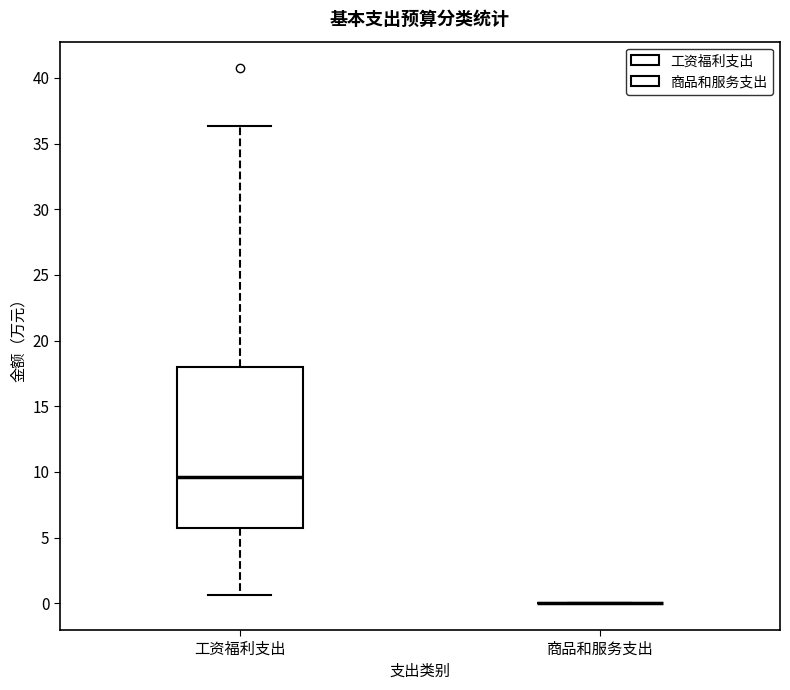

Reading left to right, read every box against the y-axis: the position of its median line, the range the box covers, and the ends of its whiskers. The values are not printed on the chart, so give them approximately, as read against the axis.

工资福利支出: median 9.5, box 5.5 to 18.0, whiskers 0.5 to 36.5
商品和服务支出: box collapsed to a line at 0.0, whiskers 0.0 to 0.0